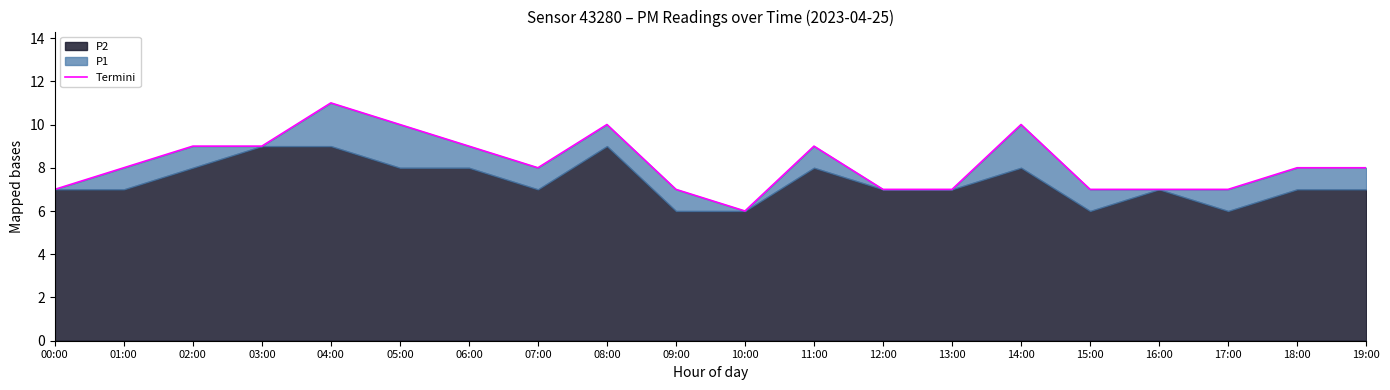

The value at 10:00 is 4. True or false?

False